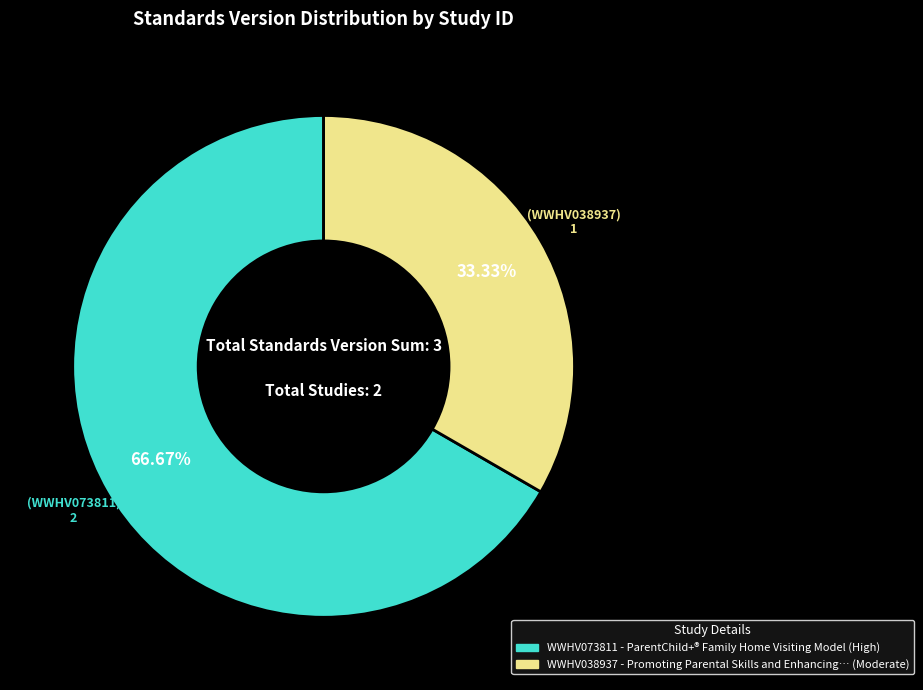

Which category has the biggest portion of the pie?

WWHV073811